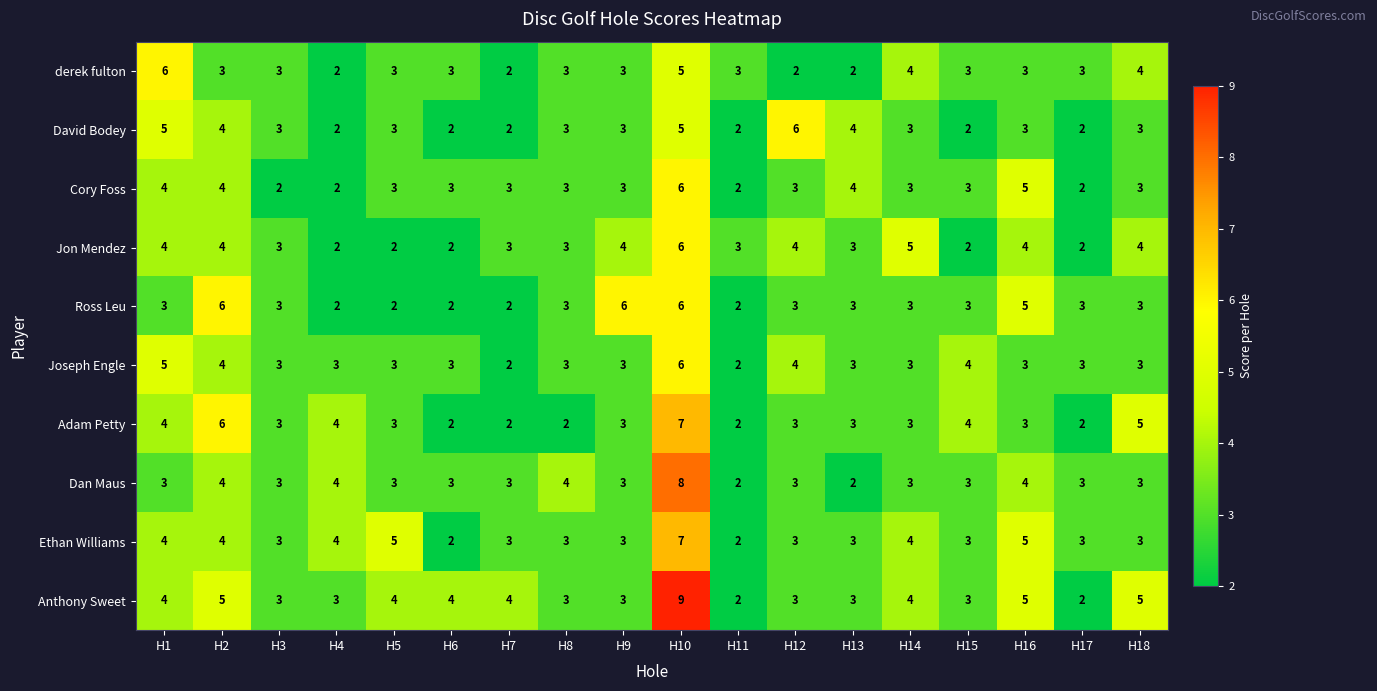

Is the value of Ross Leu at H16 greater than the value of Dan Maus at H6?

Yes